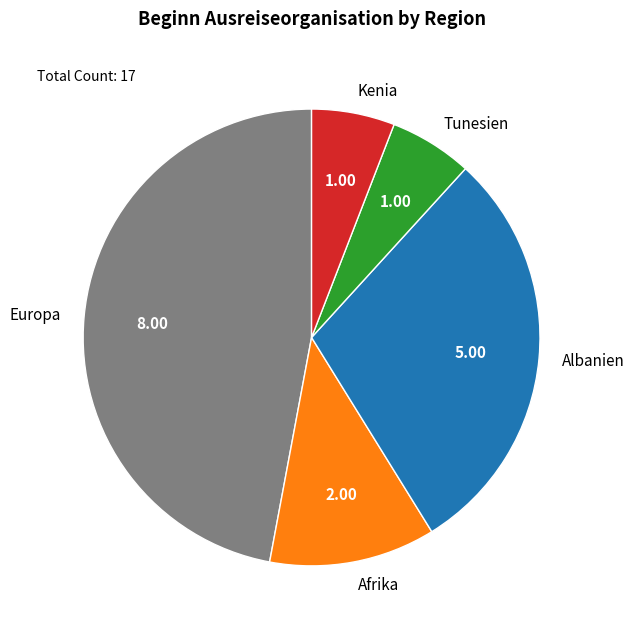

Combined, do Europa and Albanien account for over 50%?

Yes